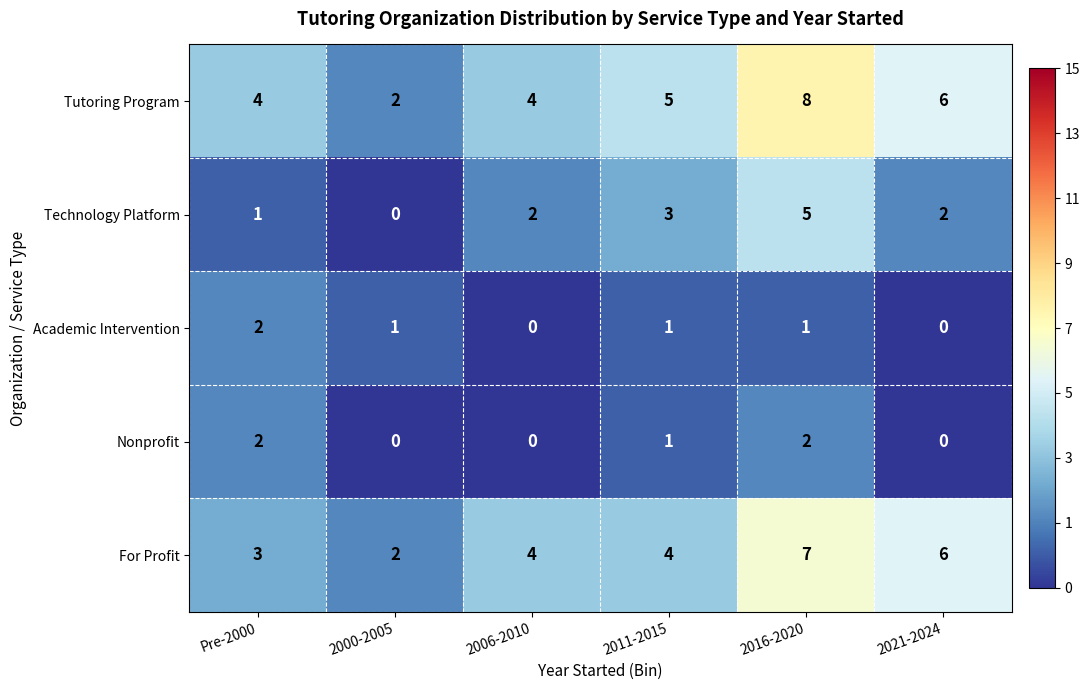

Which series has the largest total across all categories?

Tutoring Program